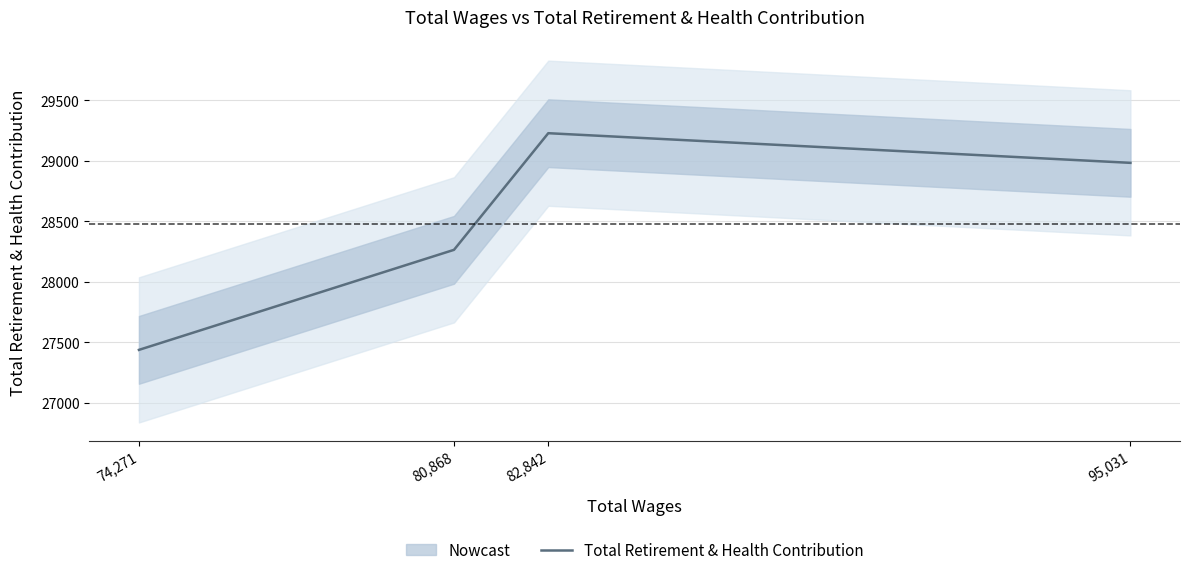

Reading right to left, extract all data points from this chart.

74,271=27438	80,868=28265	82,842=29229	95,031=28984